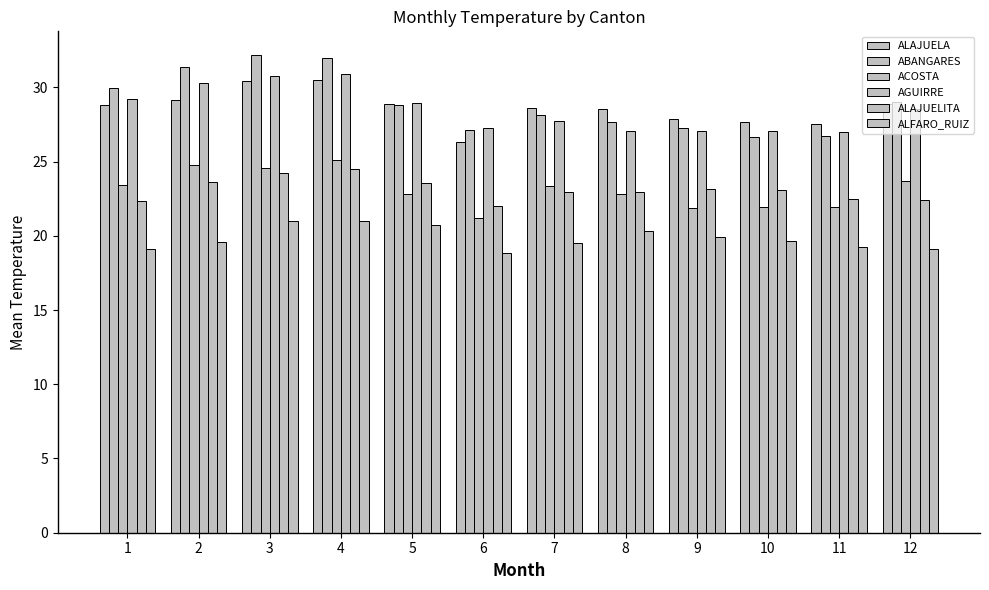

How many distinct data groups are displayed?

6